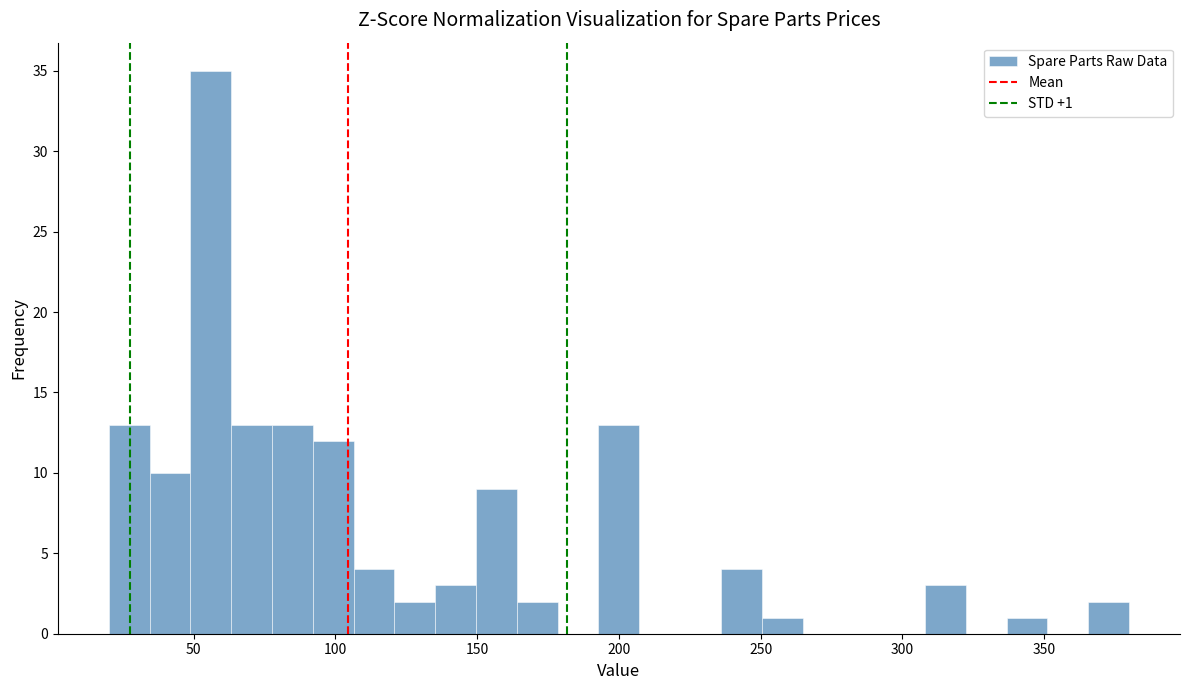

Around what value on the x-axis is the tallest bar? Give the approximate position of its centre, as read against the axis.

55